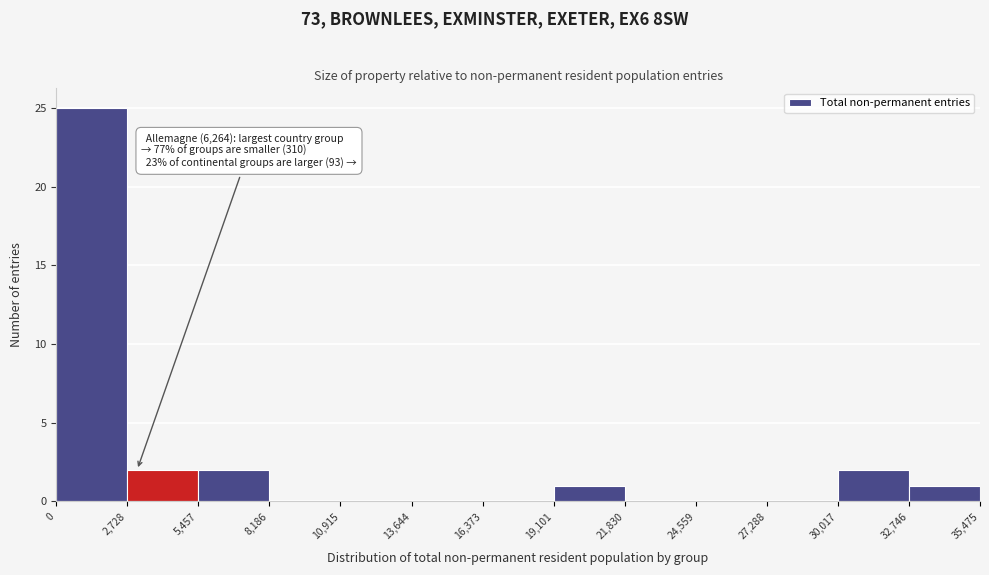

Over which range of the x-axis is the bar tallest?

0 to 2,728